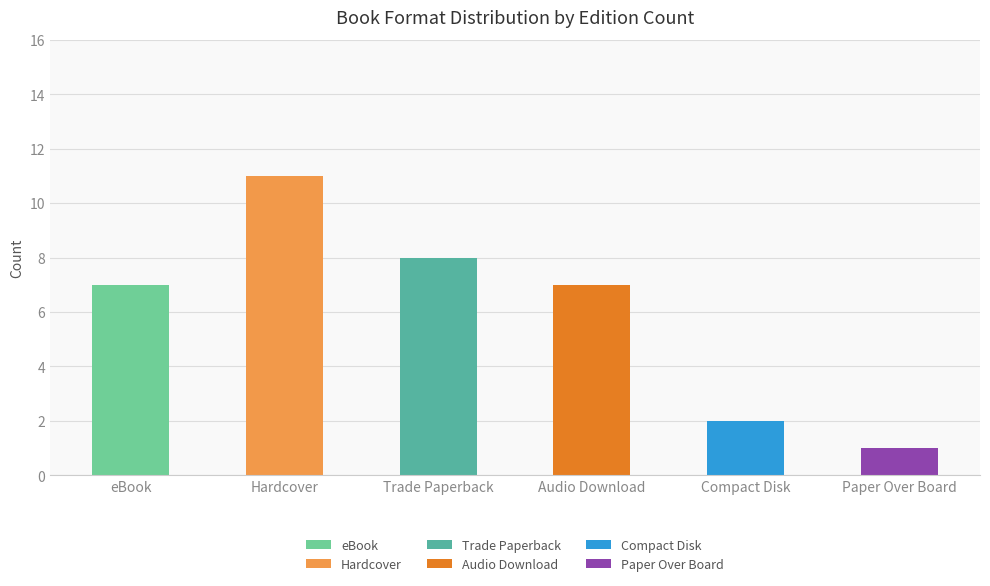

What is the average value?

6